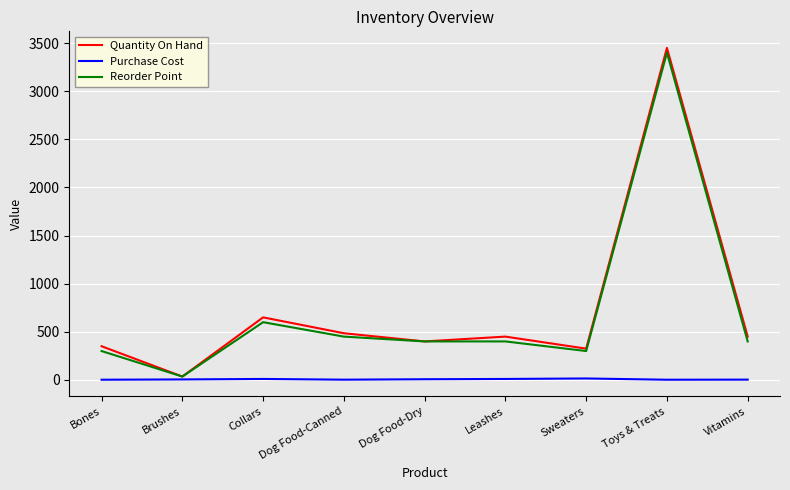

The value of Reorder Point at Bones is 109.9. True or false?

False